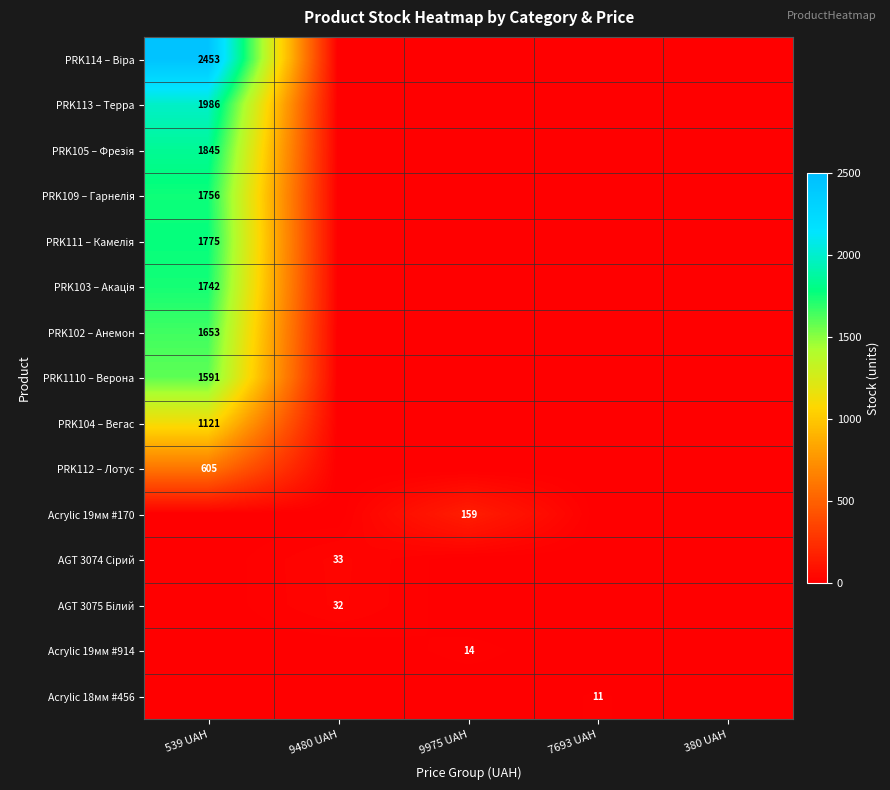

What is the difference between the highest and lowest values at 7693 UAH?

11